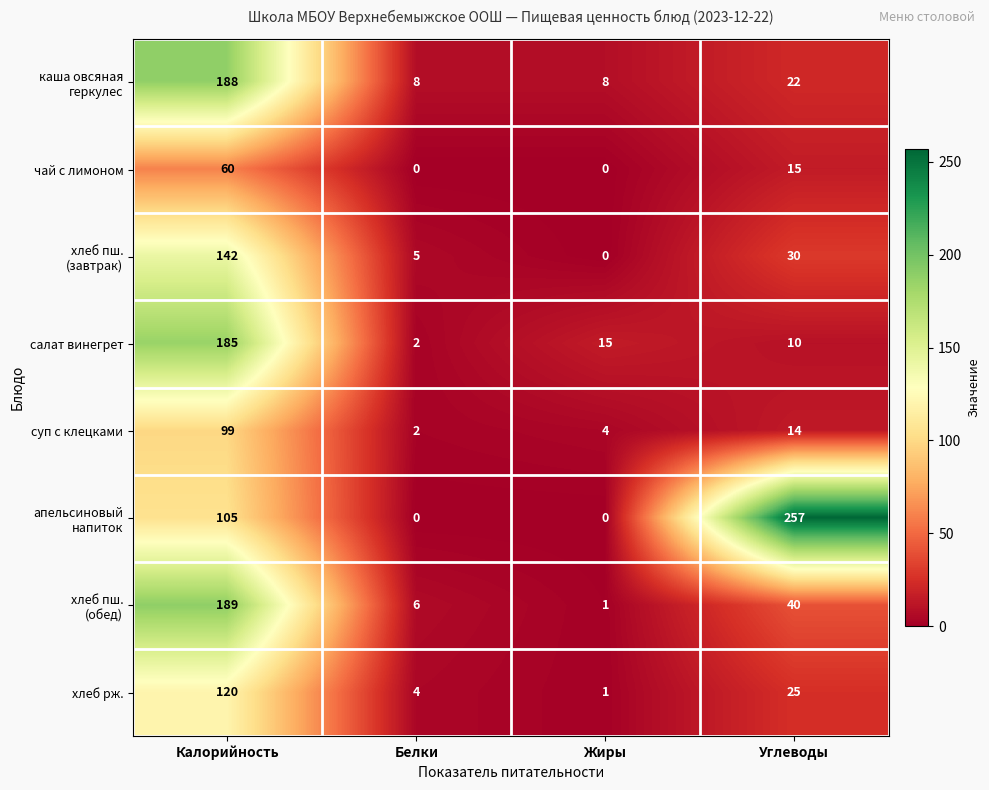

What is the approximate value of салат винегрет at Жиры, to the nearest 5?

15